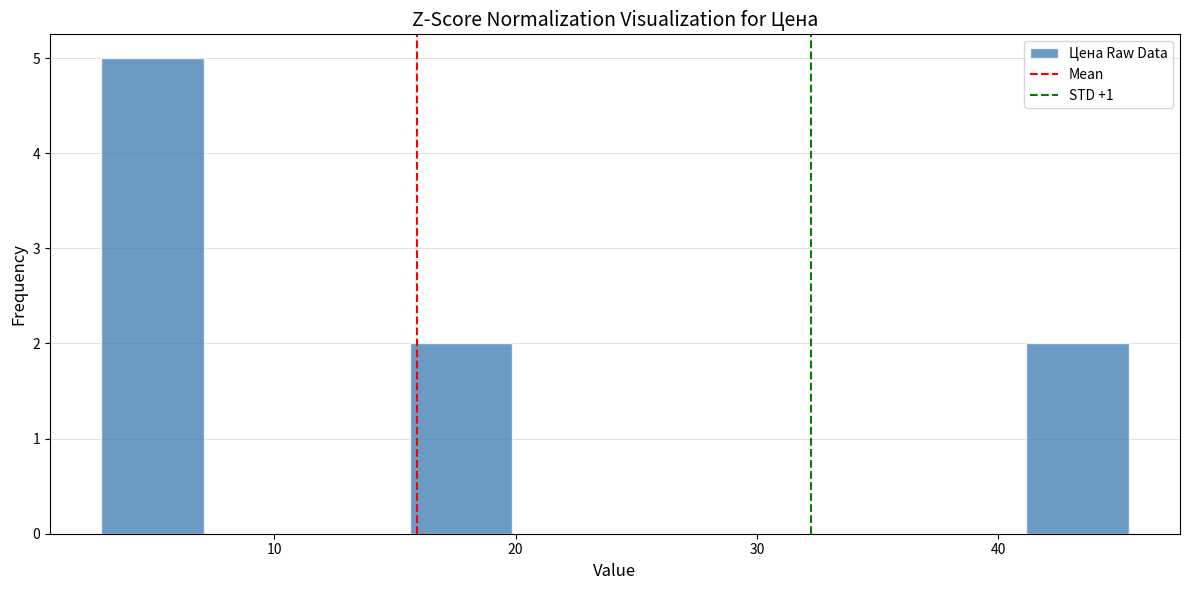

Which range on the x-axis has the tallest bar?

3 to 7